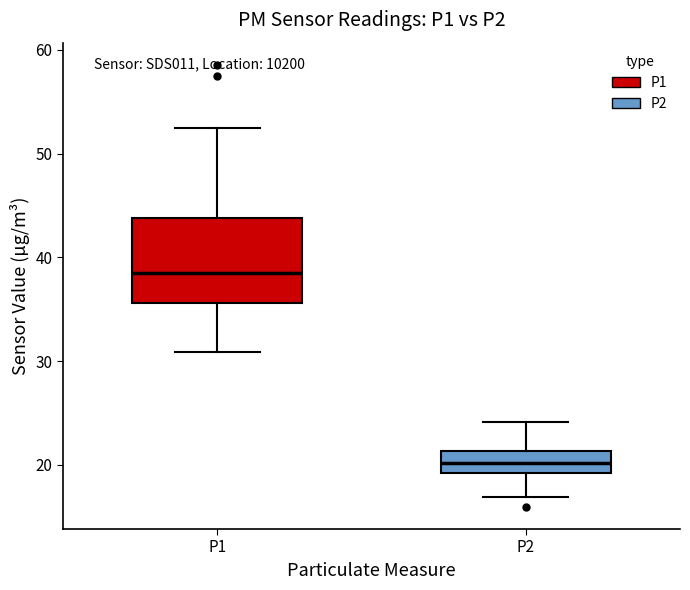

Where does the lower whisker of the box for P1 end on the y-axis? The values are not printed on the chart, so give them approximately, as read against the axis.

31